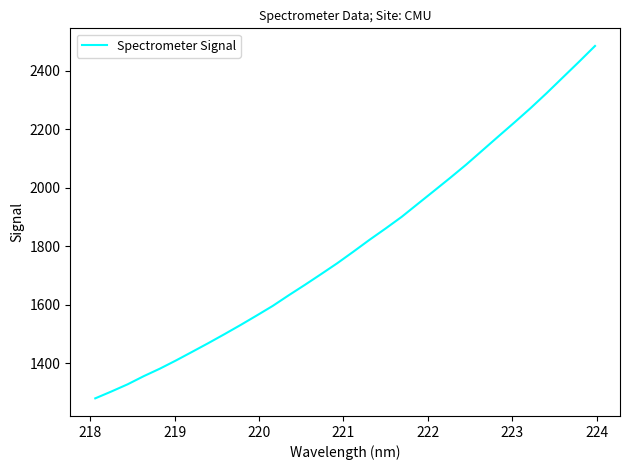

What is the maximum value shown in the chart?

2484.2